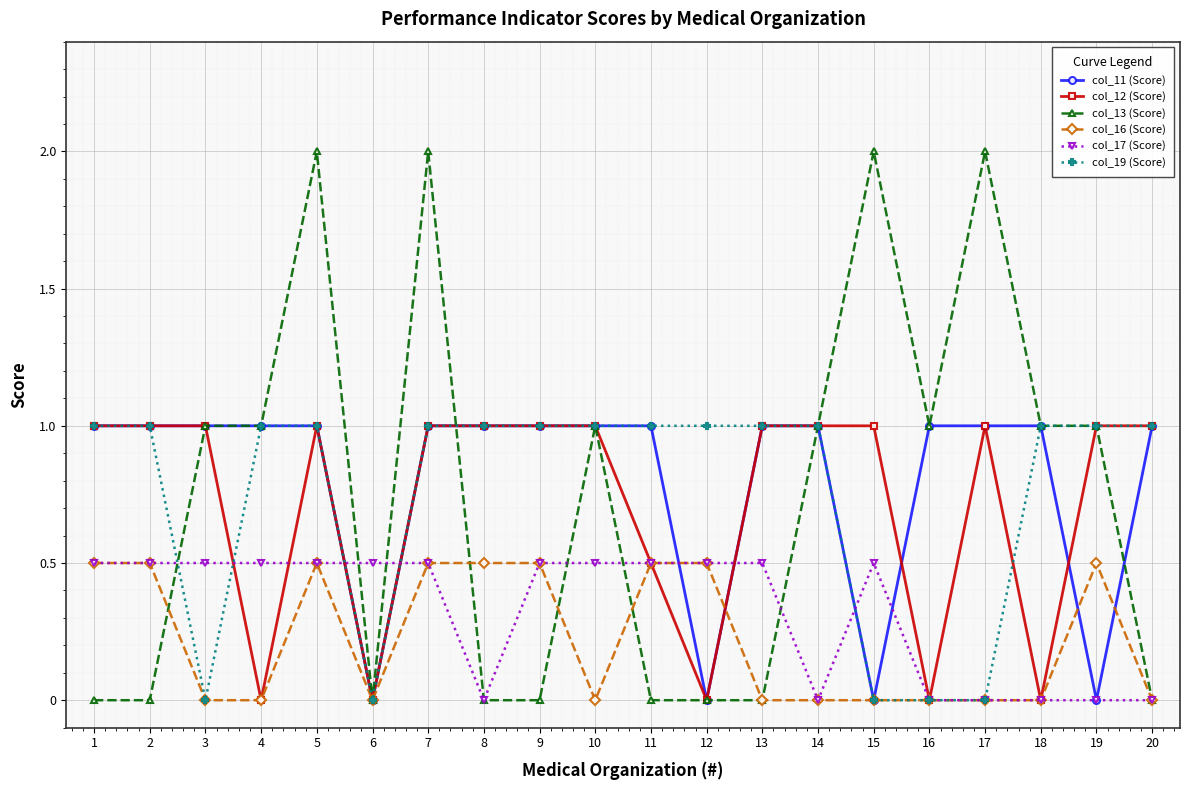

The col_19 (Score) series shows 0.3 at 4. True or false?

False